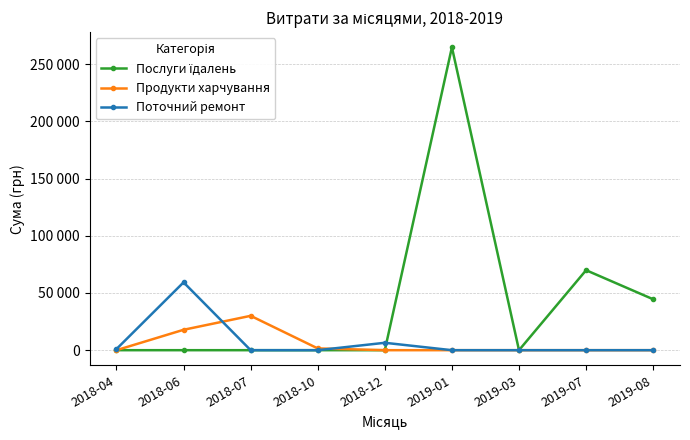

What is the label of the 8th point from the left?

2019-07